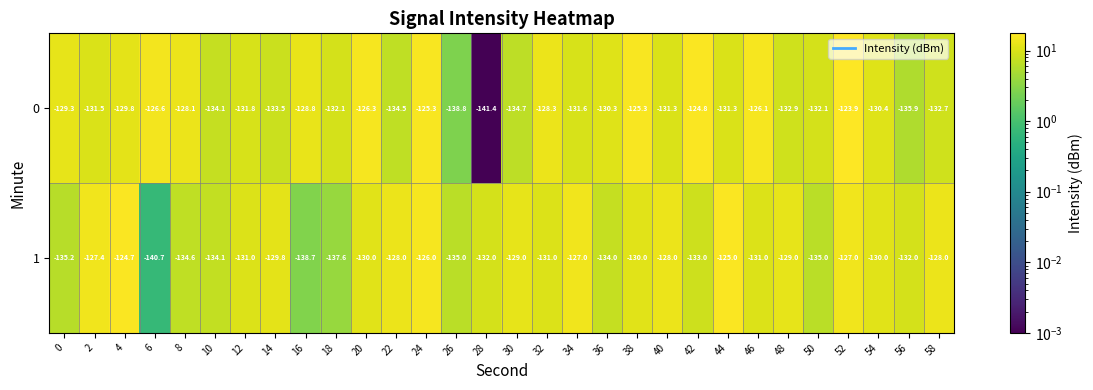

What is the total value across all series at 36?

-264.3